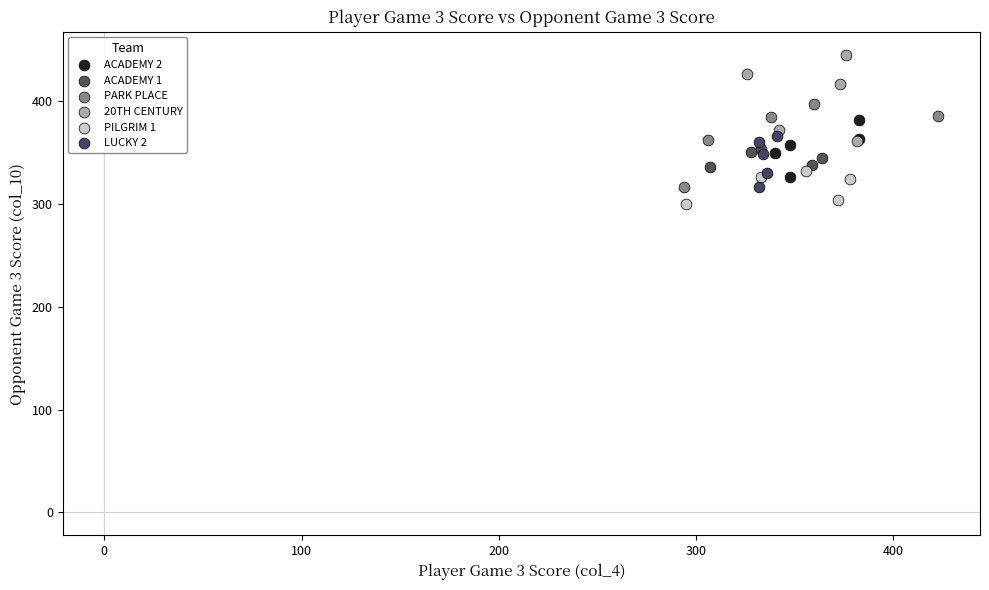

Which series contains the highest Y value?

20TH CENTURY